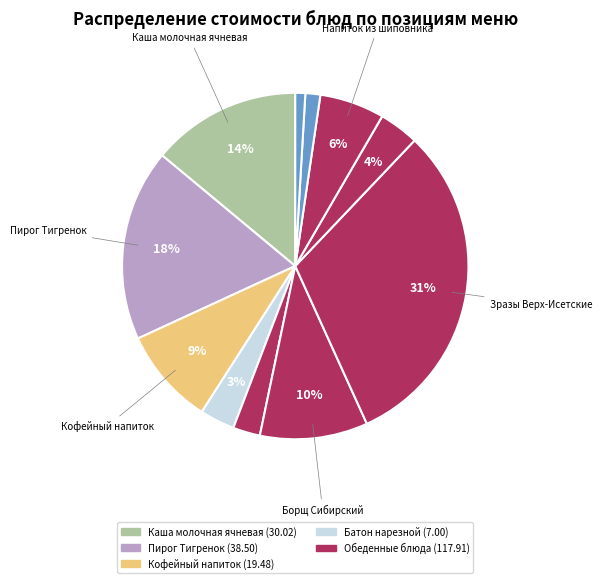

How many segments does this pie chart have?

11